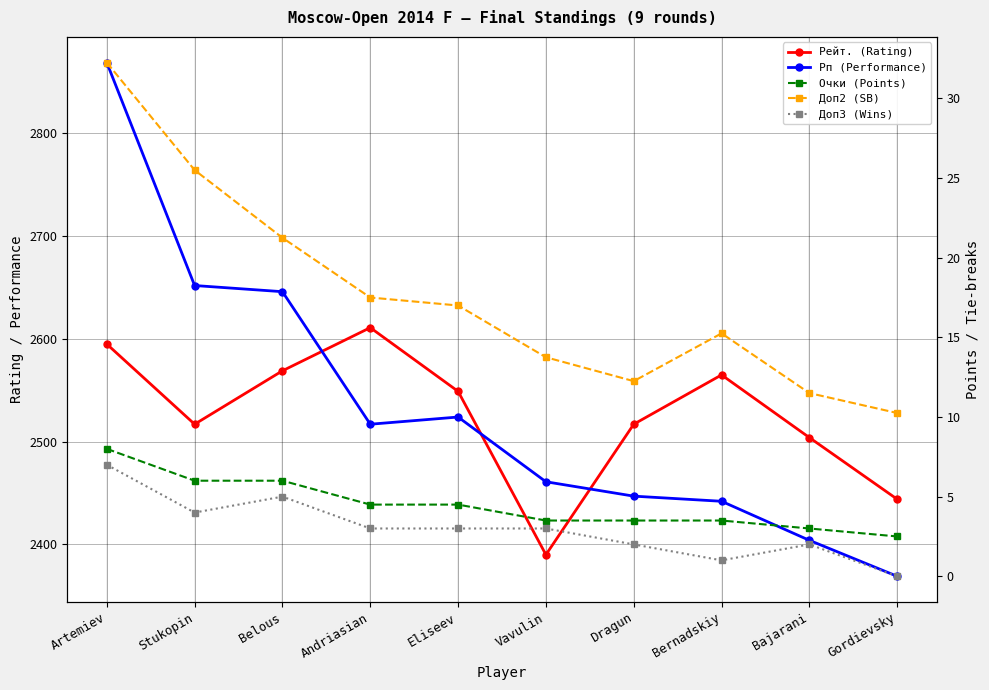

How many distinct data groups are displayed?

5